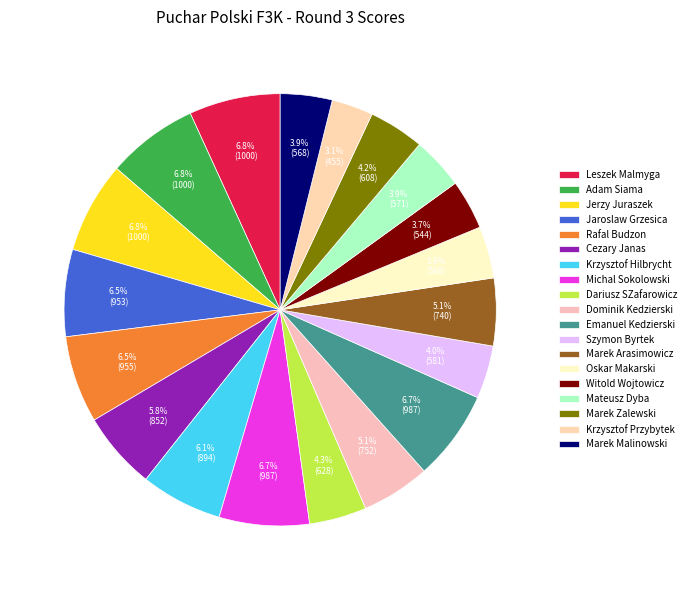

Is there a majority slice in this chart?

No